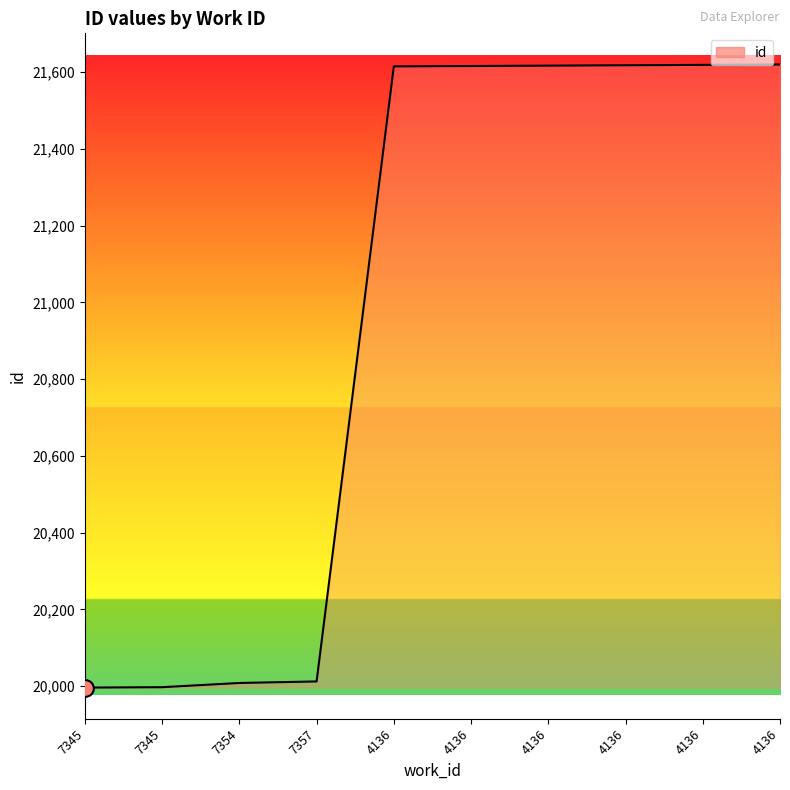

List the labels in order of value, smallest first.

7345, 7345, 7354, 7357, 4136, 4136, 4136, 4136, 4136, 4136